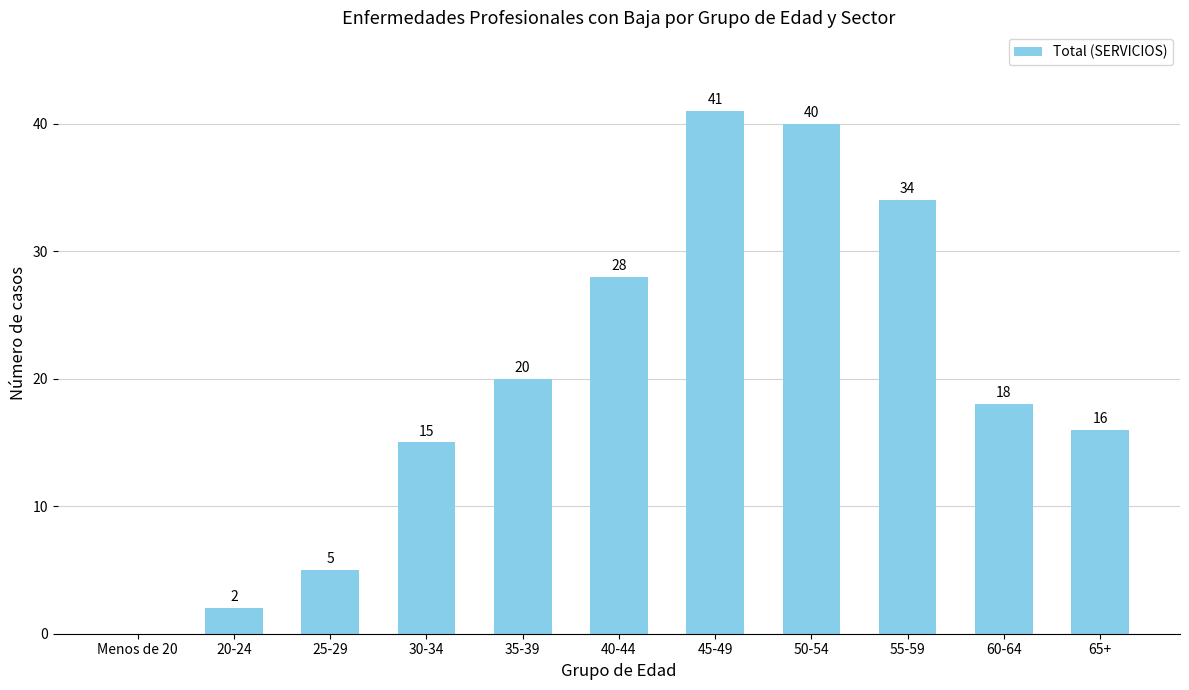

How many values are above zero?

10